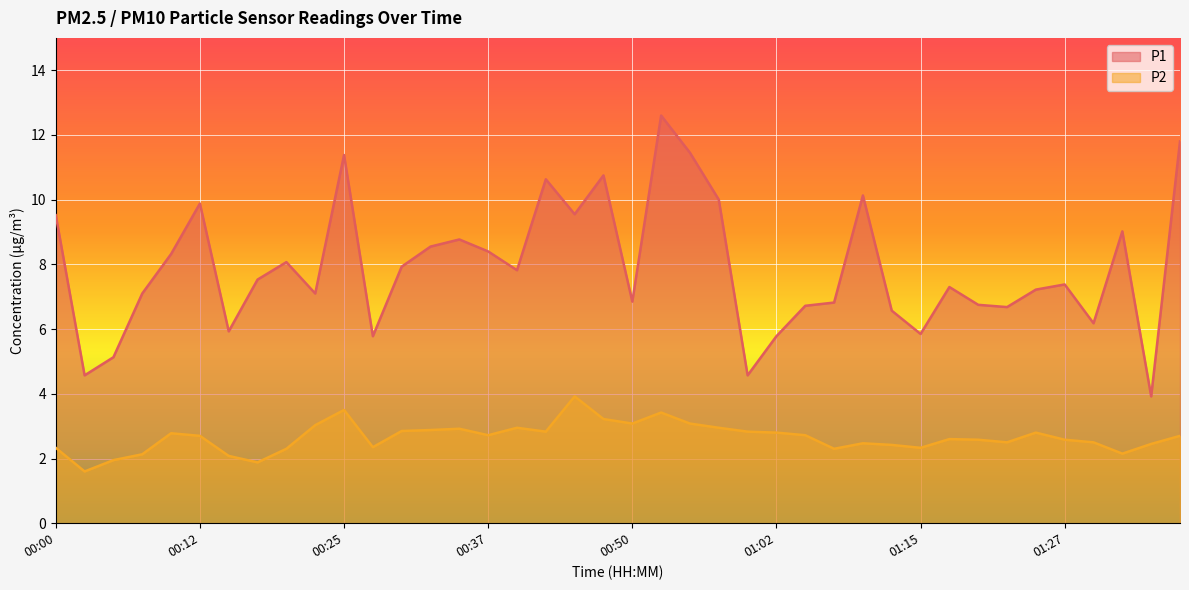

What are all the series names shown in the legend?

P1, P2